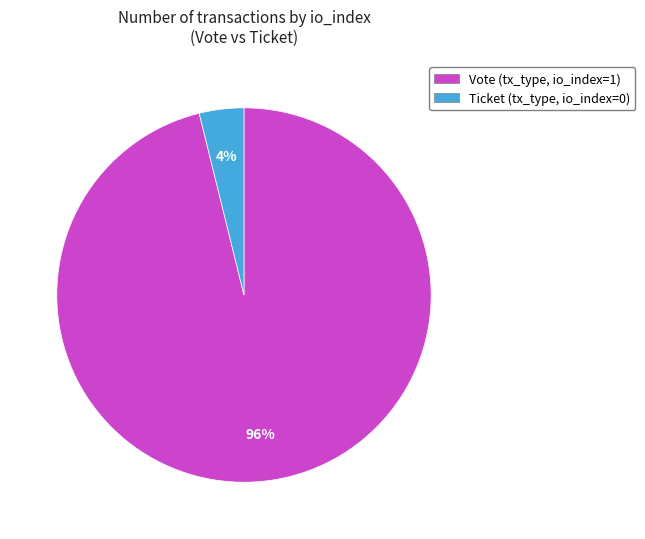

Is the sum of Ticket (tx_type, io_index=0) and Vote (tx_type, io_index=1) greater than half?

Yes